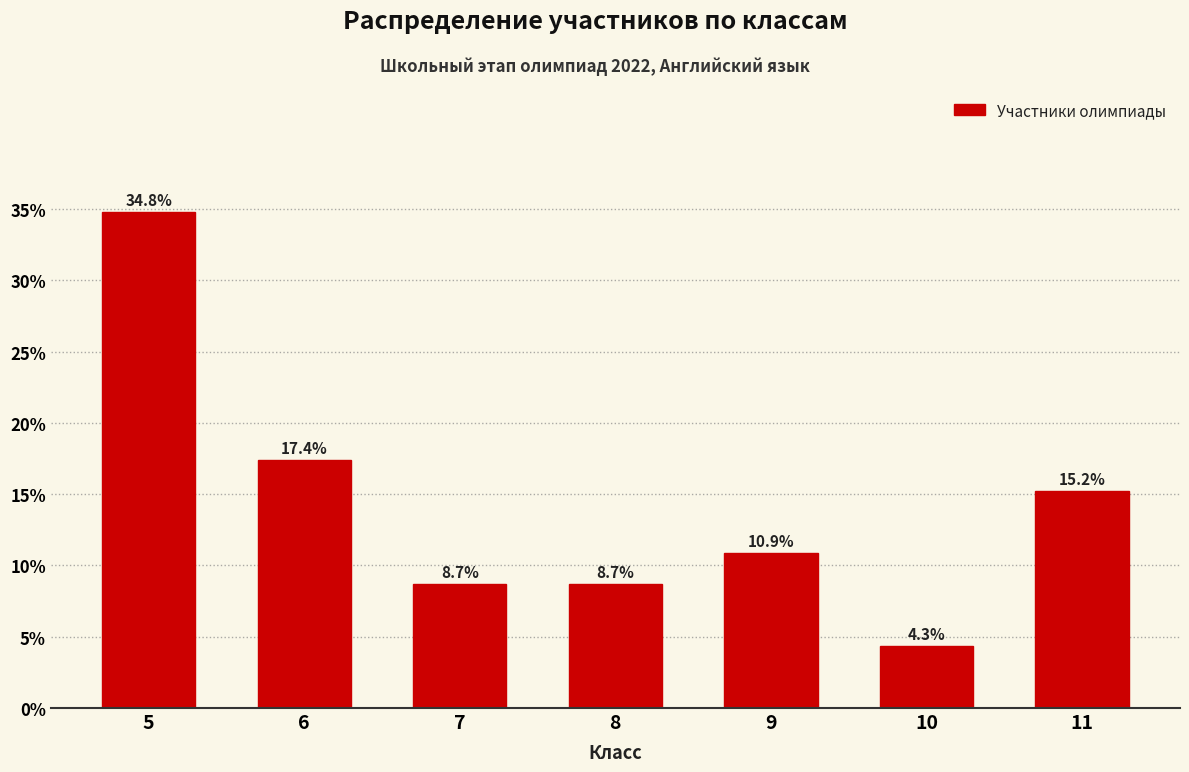

Reading left to right, list all the values displayed in this chart.

34.8	17.4	8.7	8.7	10.9	4.3	15.2